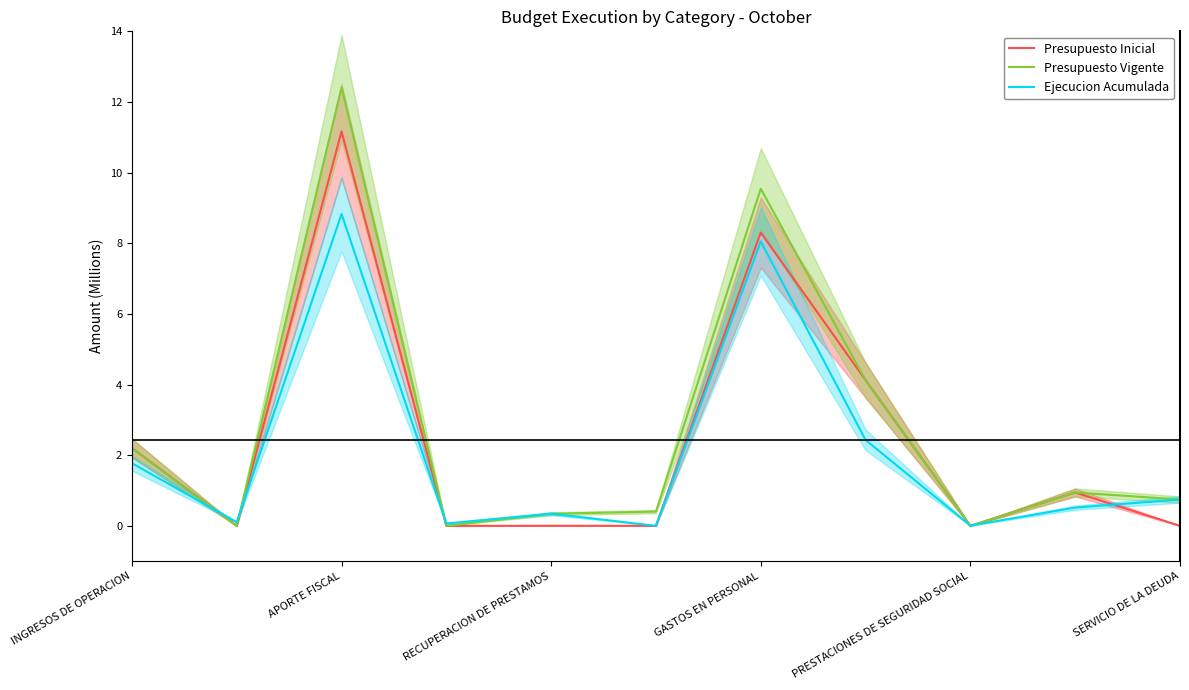

At how many categories does at least one series exceed 4?

3